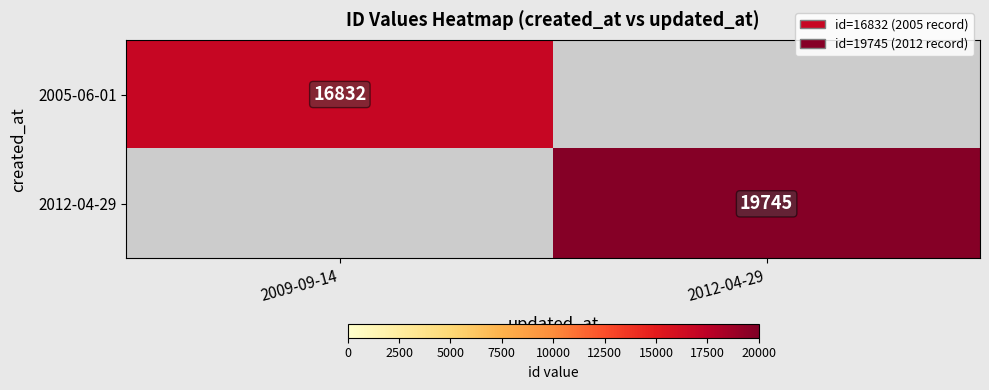

The 2005-06-01 series shows 16832 at 2009-09-14. True or false?

True